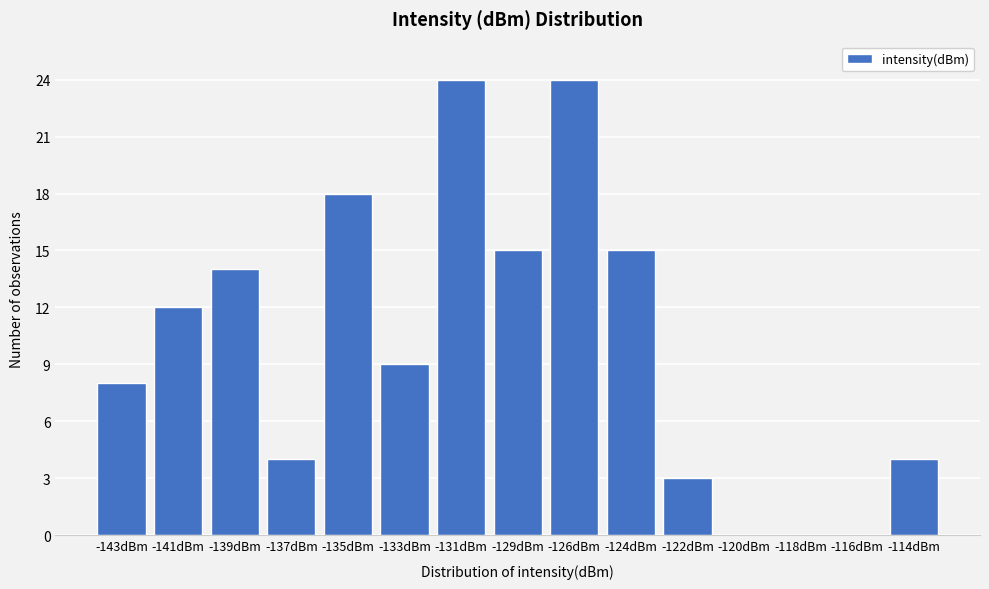

Reading right to left, extract all data points from this chart.

-114dBm=4	-116dBm=0	-118dBm=0	-120dBm=0	-122dBm=3	-124dBm=15	-126dBm=24	-129dBm=15	-131dBm=24	-133dBm=9	-135dBm=18	-137dBm=4	-139dBm=14	-141dBm=12	-143dBm=8